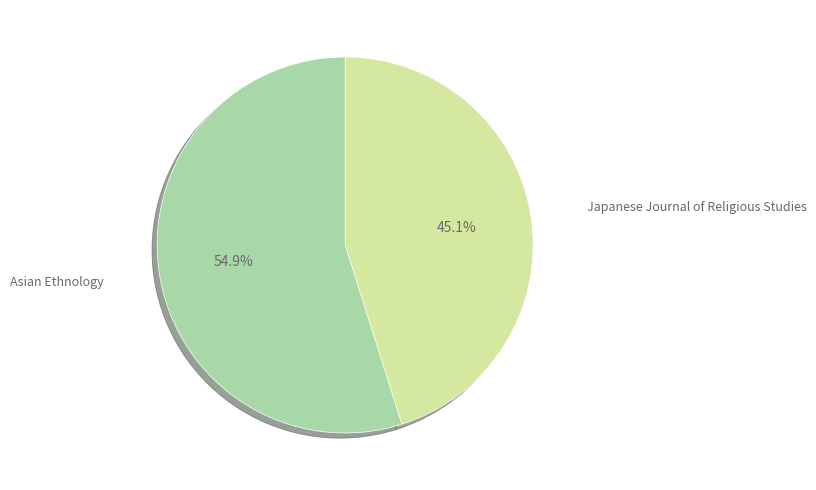

Is there a majority slice in this chart?

Yes